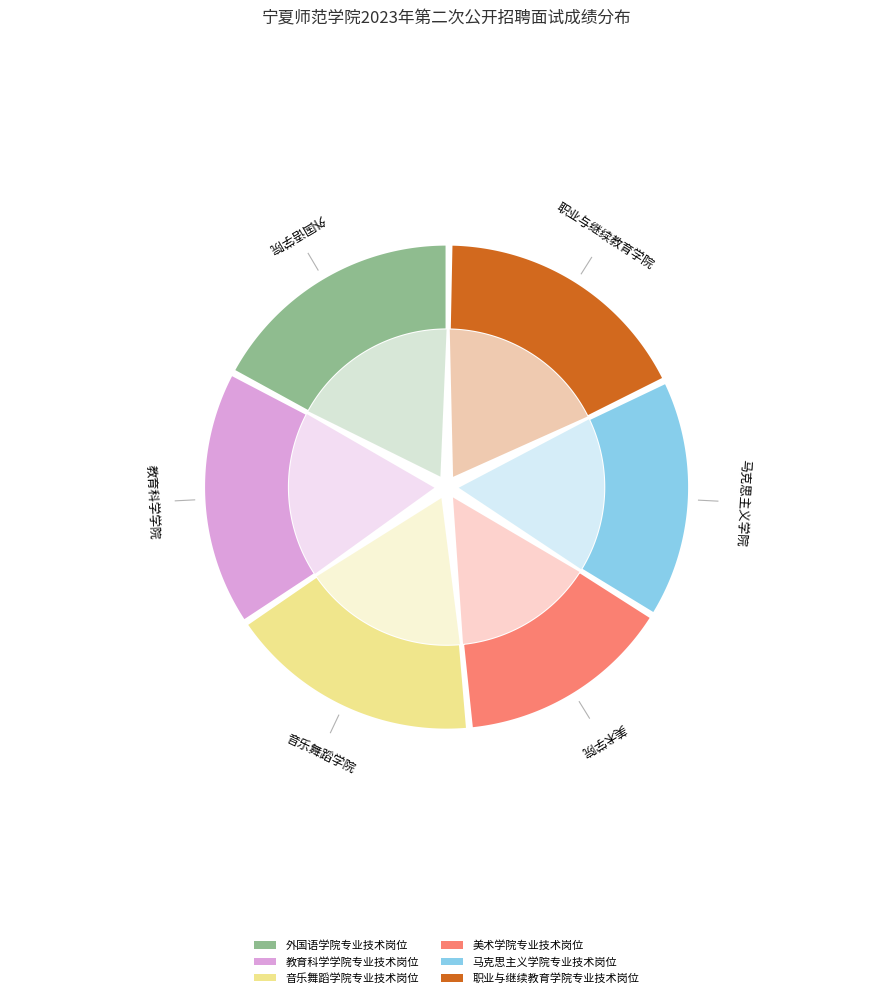

To the nearest percent, what percentage of the pie is 外国语学院专业技术岗位?

17%